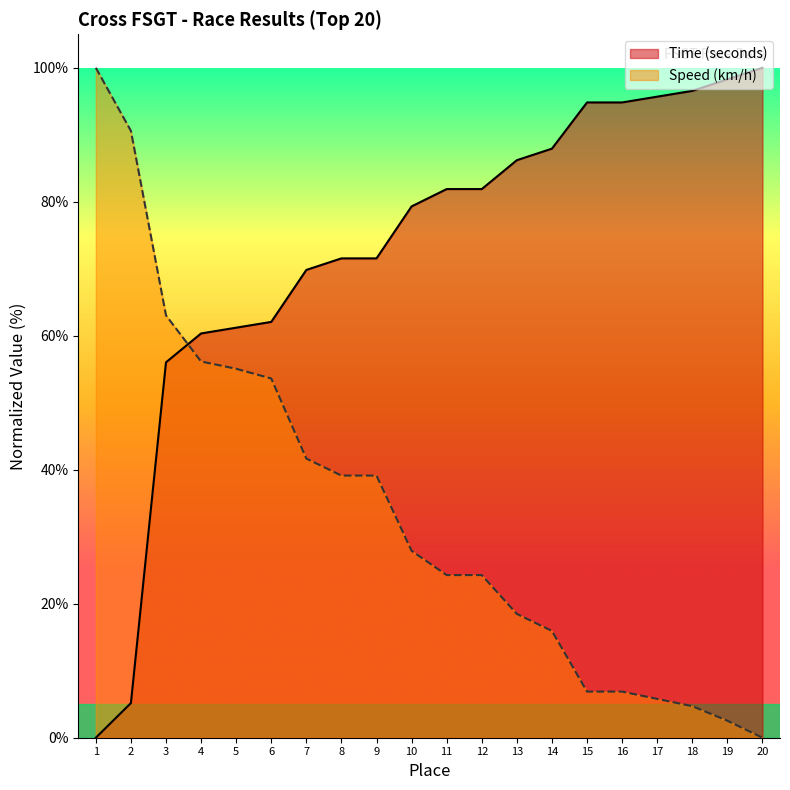

What is the value of the Time (seconds) point at the 11th from the left?

81.9